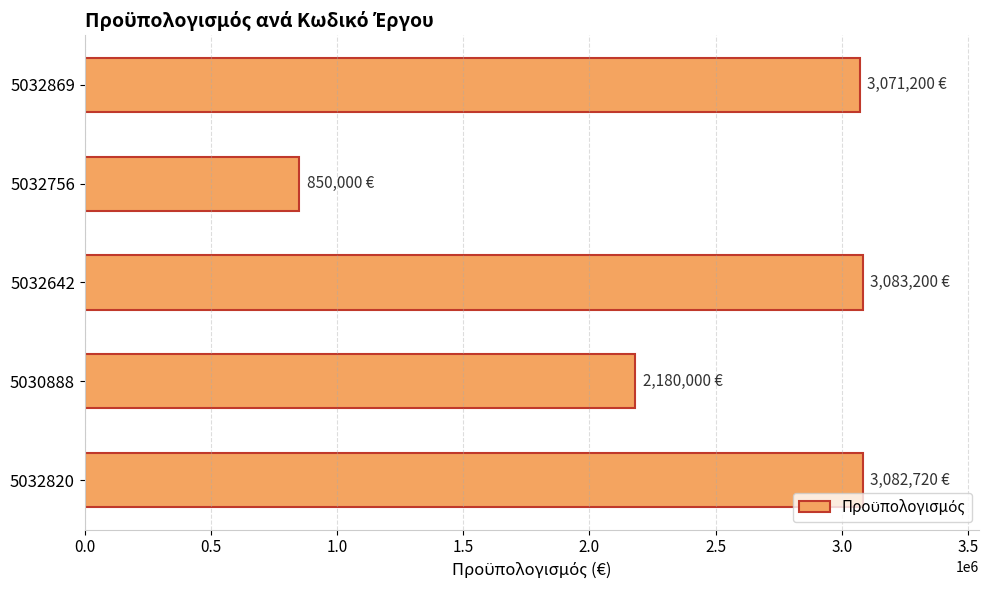

True or false: the data shows 3071200 at 5032869.

True